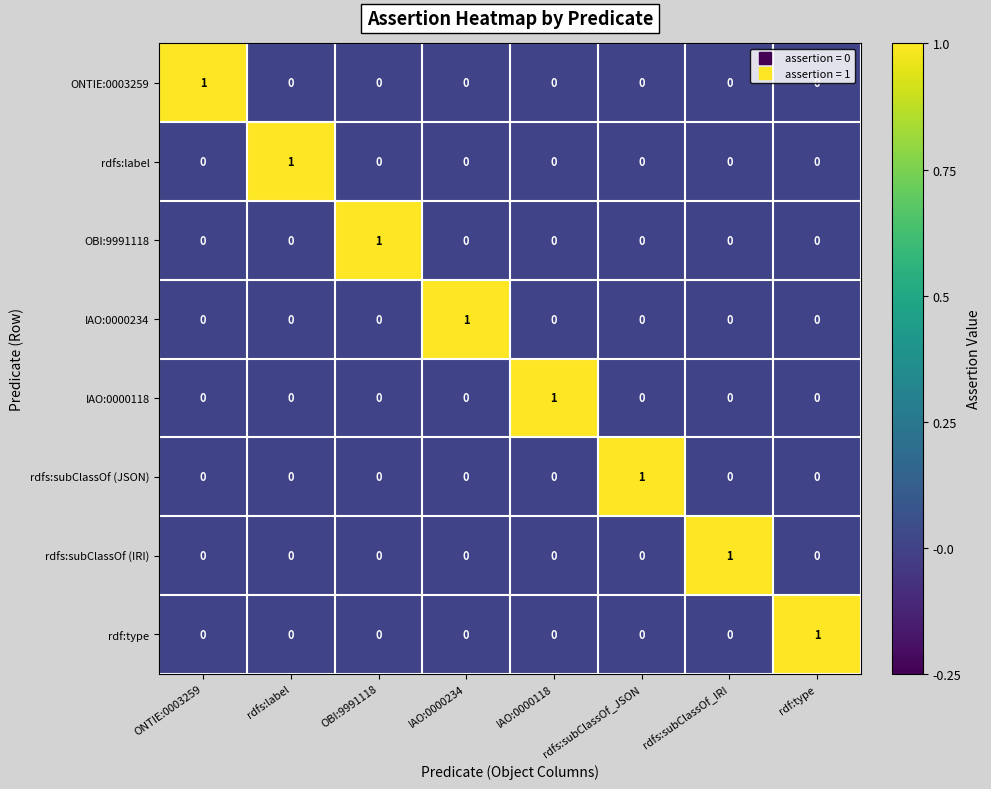

At how many categories does at least one series exceed 0?

8